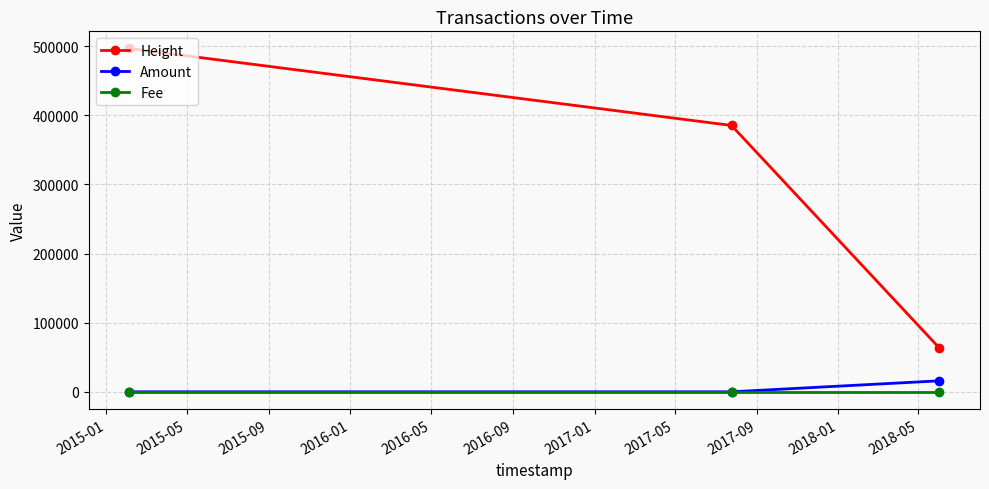

How many series are shown in this chart?

3